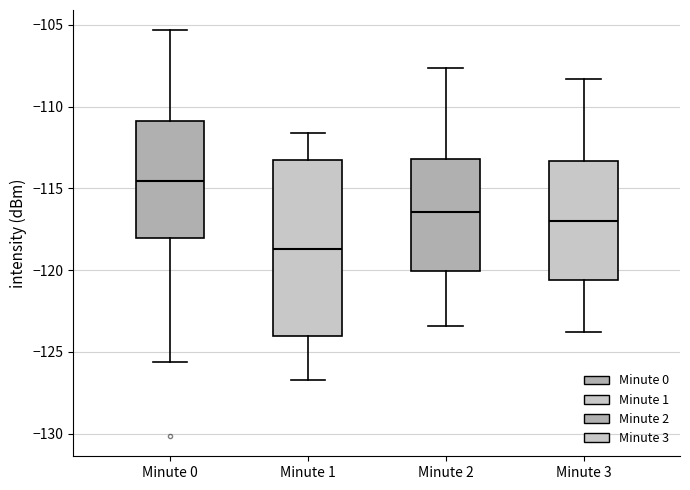

Reading left to right, transcribe this box plot: for each box, give where its median line is, the range the box spans, and where its two whiskers end, as read against the y-axis. The values are not printed on the chart, so give them approximately, as read against the axis.

Minute 0: median -114.5, box -118.0 to -111.0, whiskers -125.5 to -105.5
Minute 1: median -118.5, box -124.0 to -113.5, whiskers -126.5 to -111.5
Minute 2: median -116.5, box -120.0 to -113.0, whiskers -123.5 to -107.5
Minute 3: median -117.0, box -120.5 to -113.5, whiskers -124.0 to -108.5